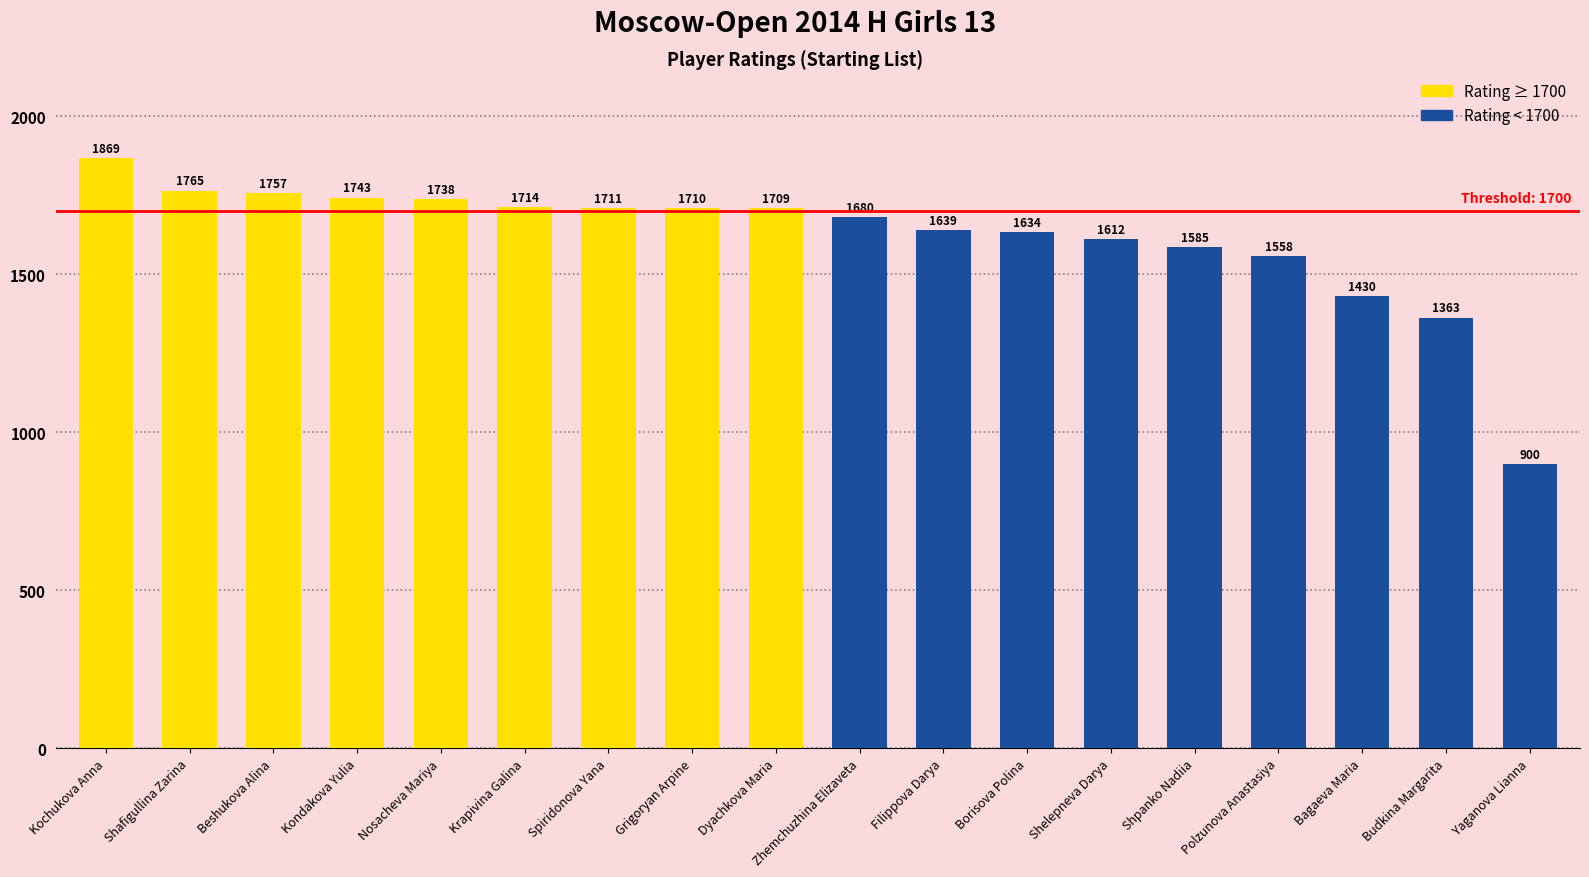

How many data points in Rating < 1700 are above 1585?

4